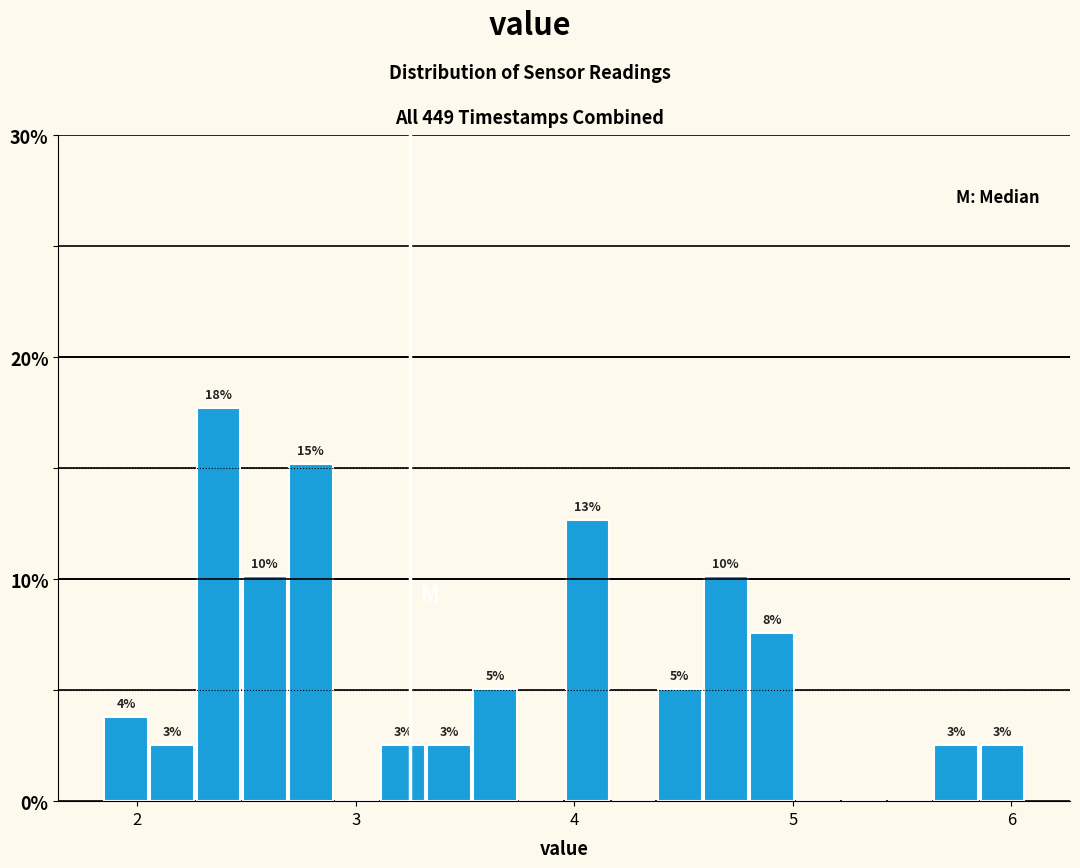

Read against the x-axis, roughly where is the centre of the tallest bar?

2.4